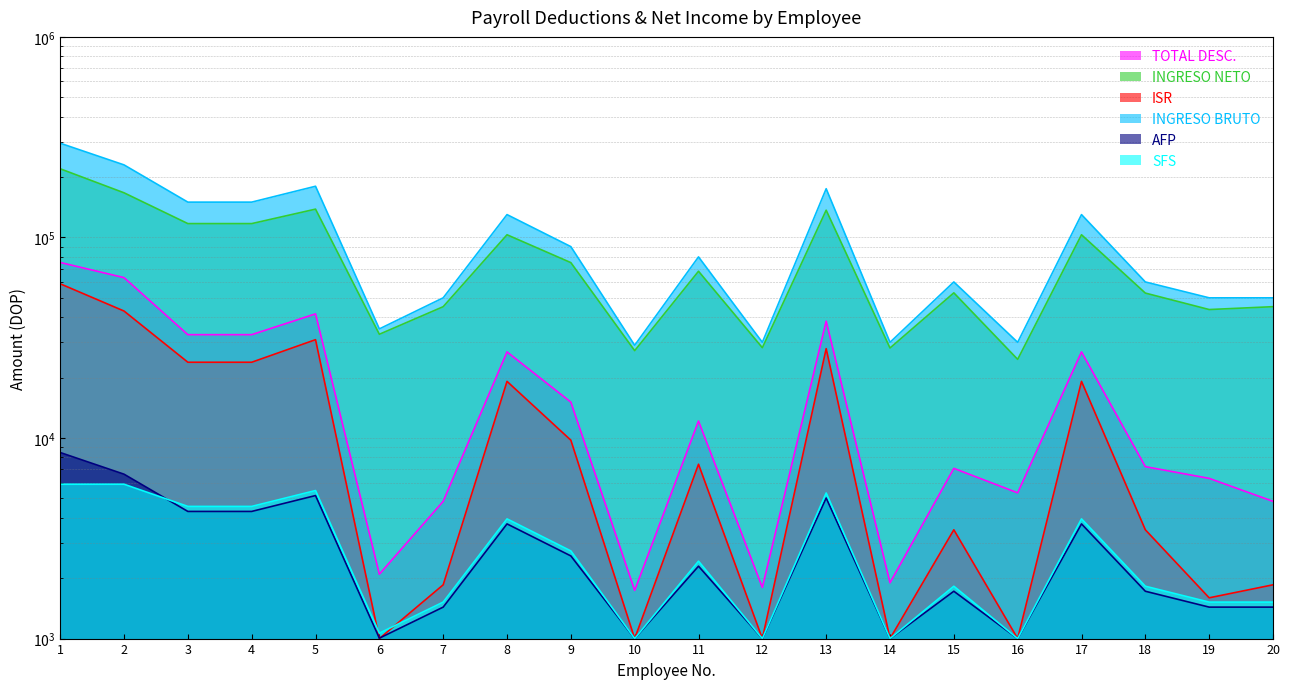

List the labels in order of AFP value, largest first.

1, 2, 5, 13, 3, 4, 8, 17, 9, 11, 15, 18, 7, 19, 20, 6, 10, 12, 14, 16